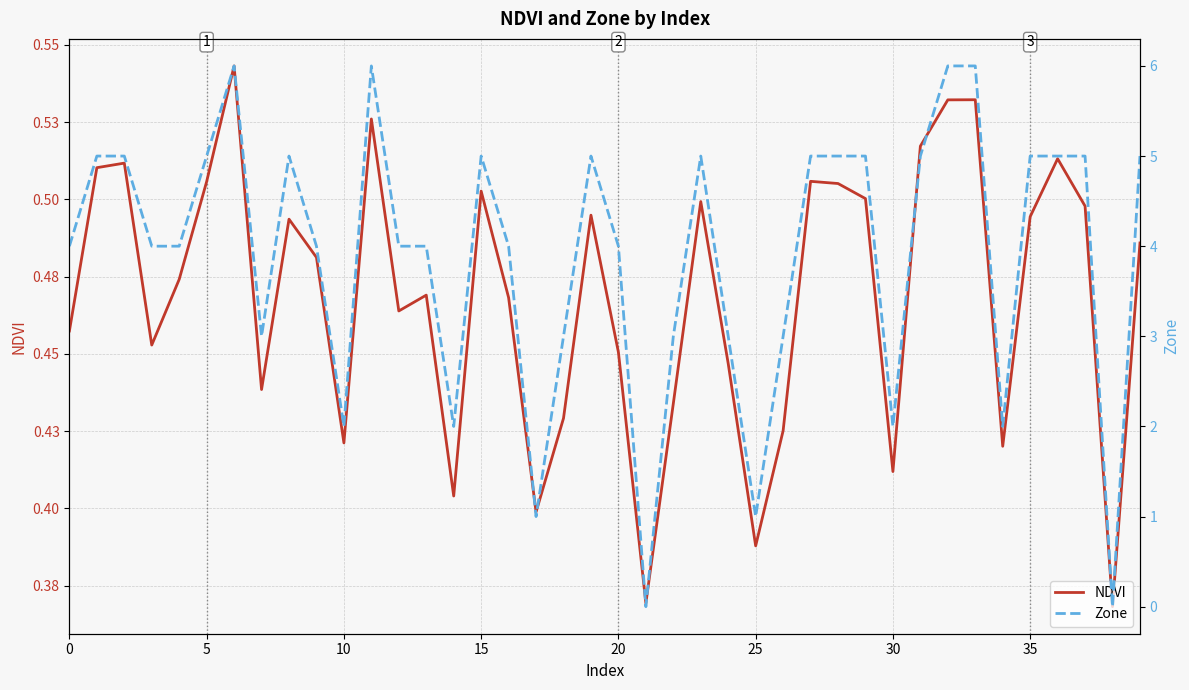

Reading left to right, transcribe all the data shown in this chart.

NDVI: 0.5	0.5	0.5	0.5	0.5	0.5	0.5	0.4	0.5	0.5	0.4	0.5	0.5	0.5	0.4	0.5	0.5	0.4	0.4	0.5	0.5	0.4	0.4	0.5	0.4	0.4	0.4	0.5	0.5	0.5	0.4	0.5	0.5	0.5	0.4	0.5	0.5	0.5	0.4	0.5
Zone: 4.0	5.0	5.0	4.0	4.0	5.0	6.0	3.0	5.0	4.0	2.0	6.0	4.0	4.0	2.0	5.0	4.0	1.0	3.0	5.0	4.0	0.0	3.0	5.0	3.0	1.0	3.0	5.0	5.0	5.0	2.0	5.0	6.0	6.0	2.0	5.0	5.0	5.0	0.0	5.0